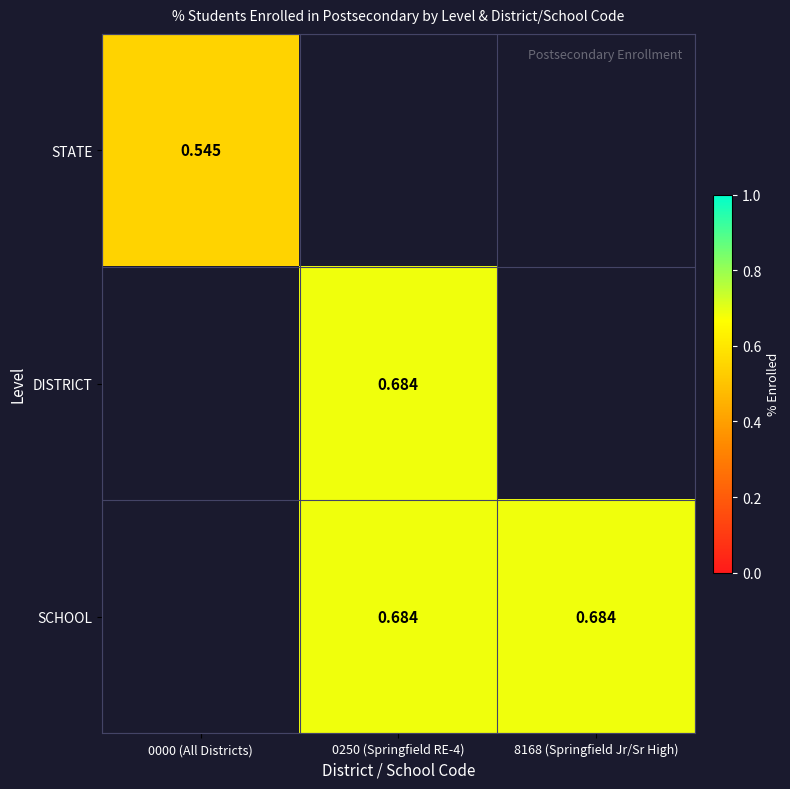

The DISTRICT series shows 1.2 at 0250 (Springfield RE-4). True or false?

False